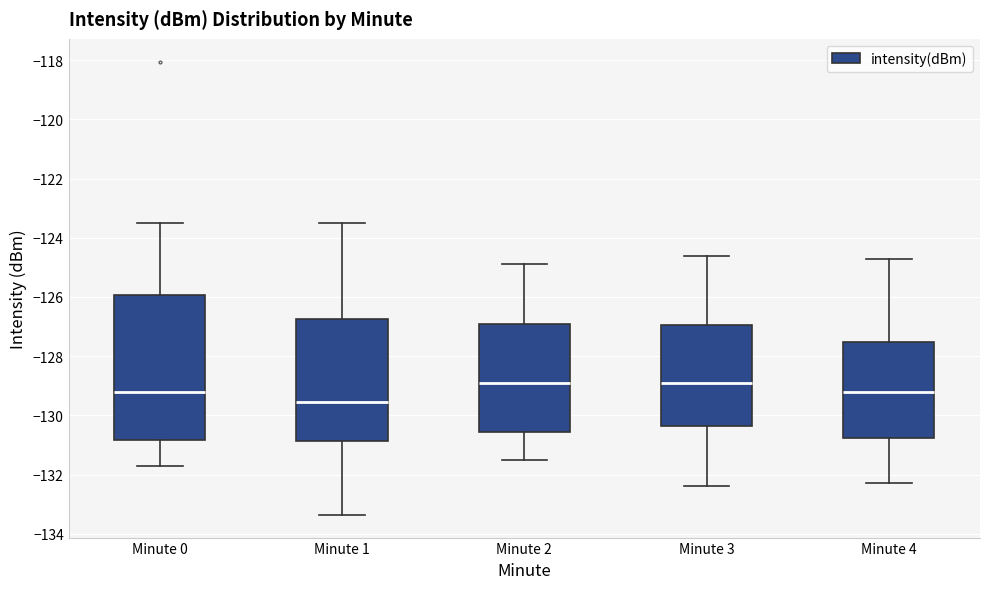

Which box's median line is the lowest?

Minute 1